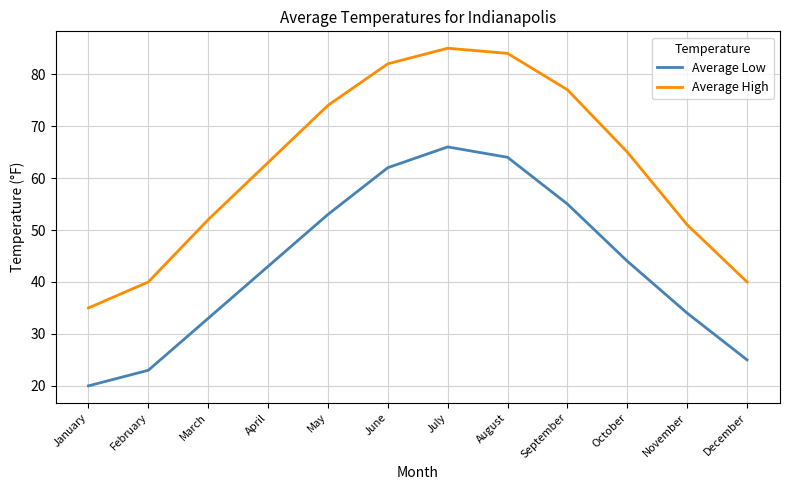

Rank the series by their average value, from highest to lowest.

Average High, Average Low